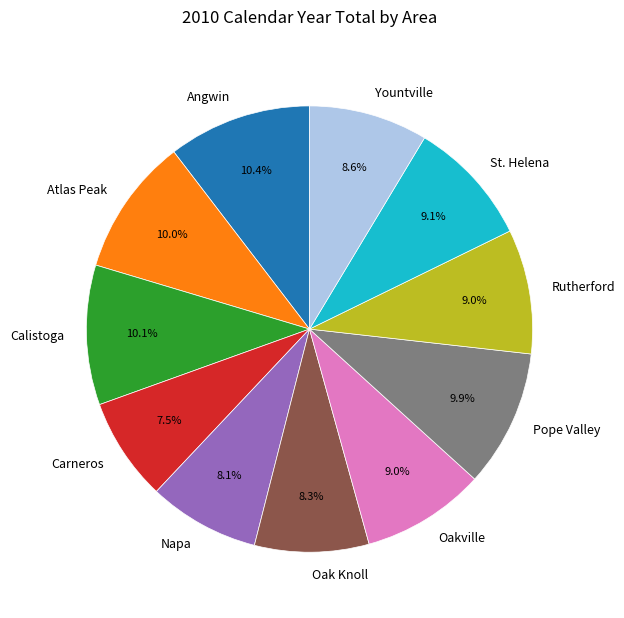

What percentage is the Atlas Peak slice, to the nearest percent?

10%